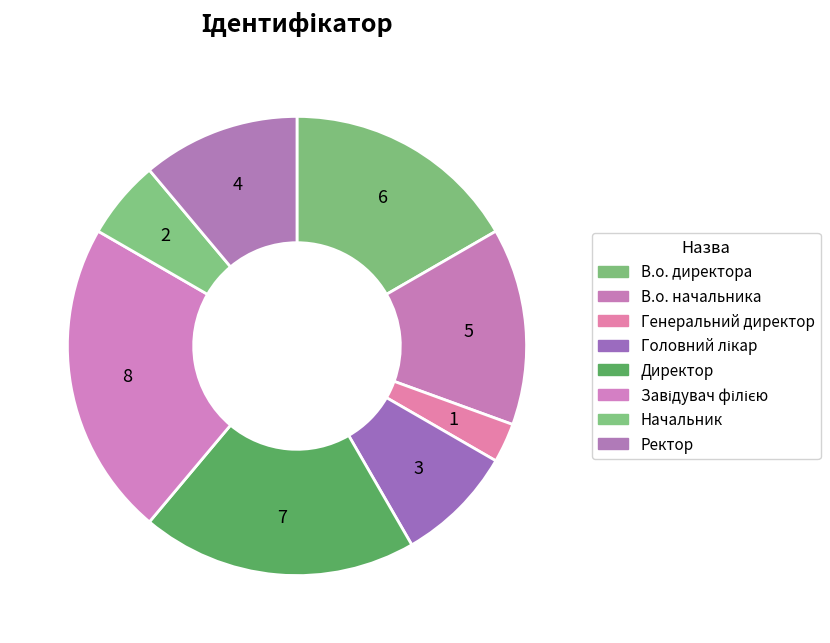

Is it true that Головний лікар is 1% of the pie?

False